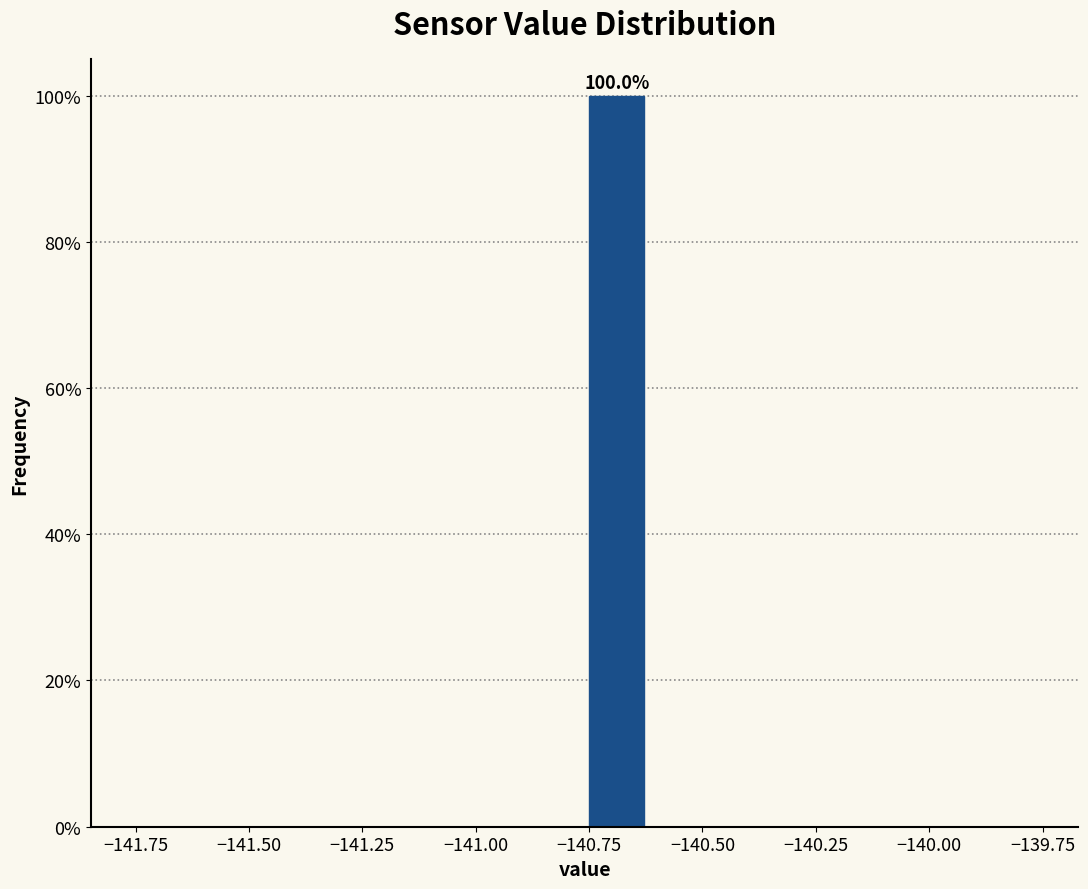

Read against the x-axis, roughly where is the centre of the tallest bar?

-140.70